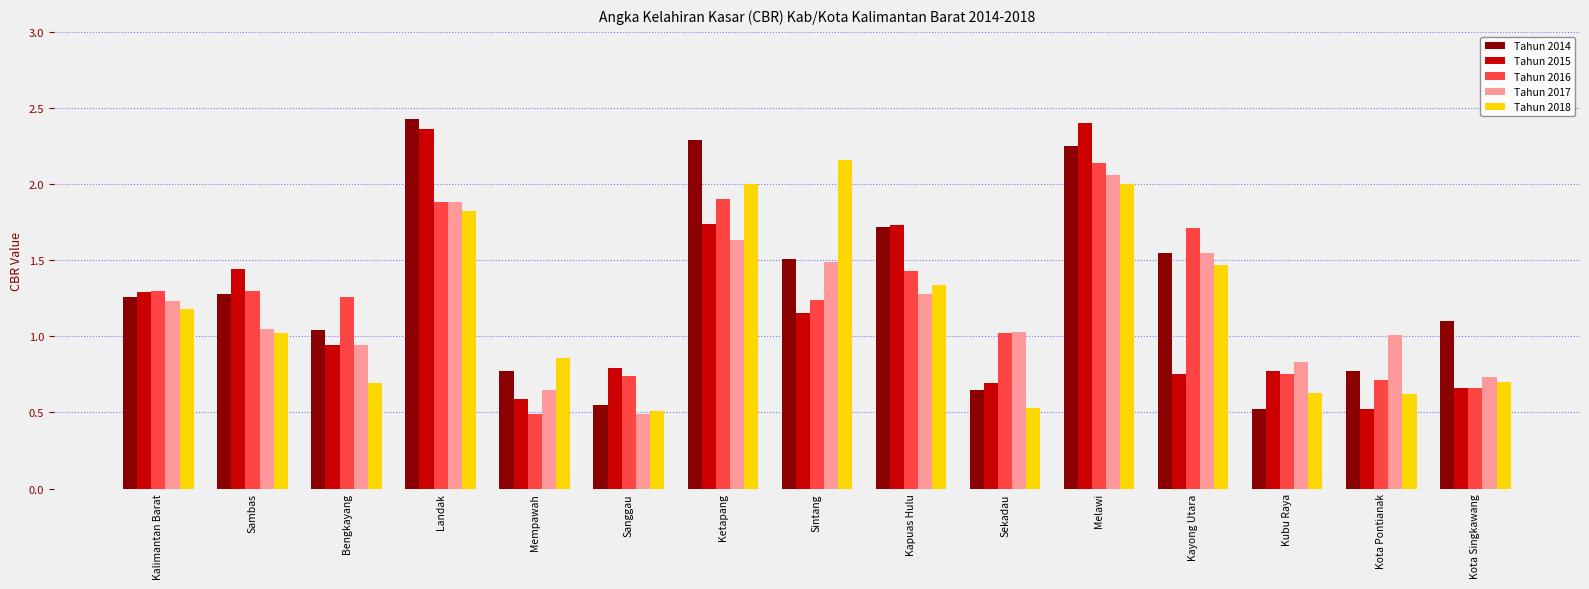

What is the sum of the Tahun 2017 values at Sekadau and Kubu Raya?

1.9